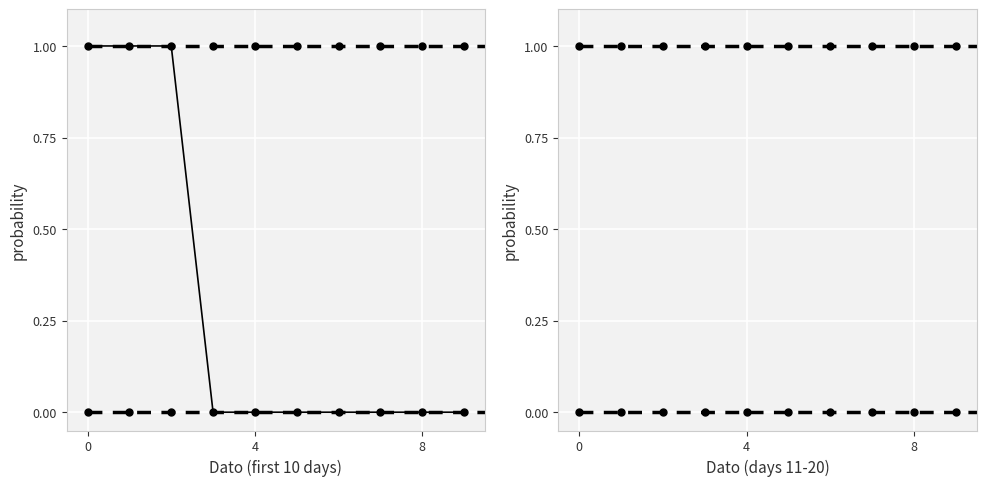

True or false: the data shows 0.0 at 6.

False